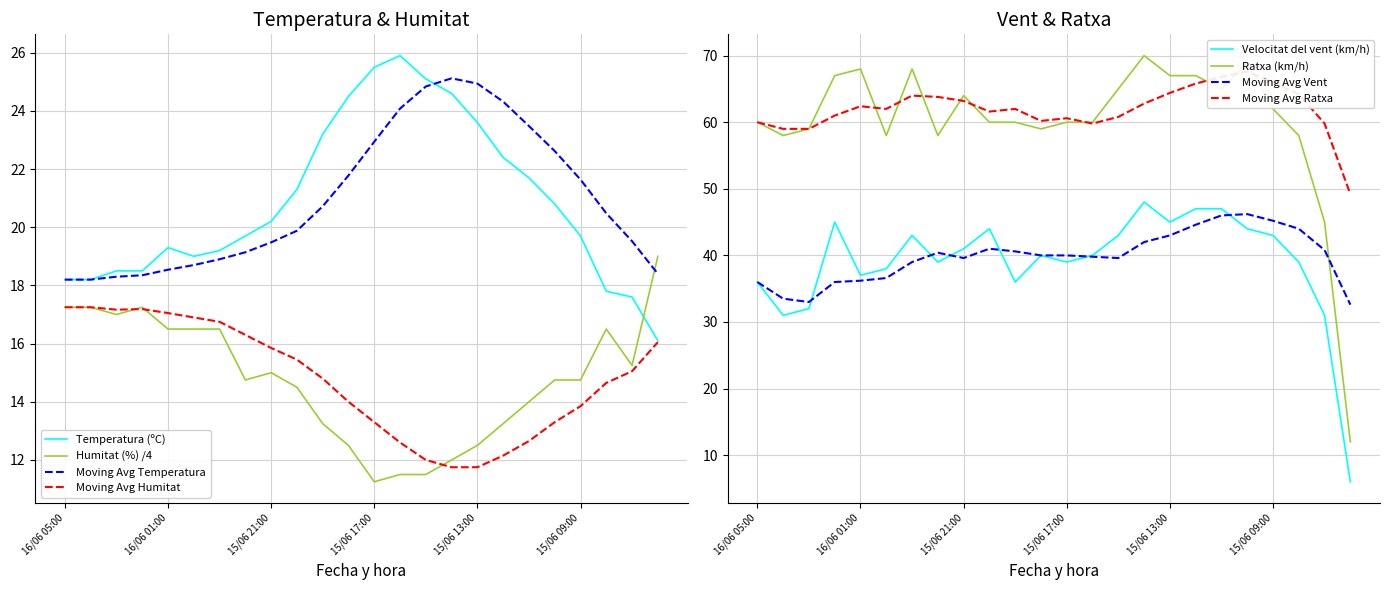

Rank the series by their maximum value, from highest to lowest.

Ratxa (km/h), Velocitat del vent (km/h), Temperatura (ºC), Humitat (%)